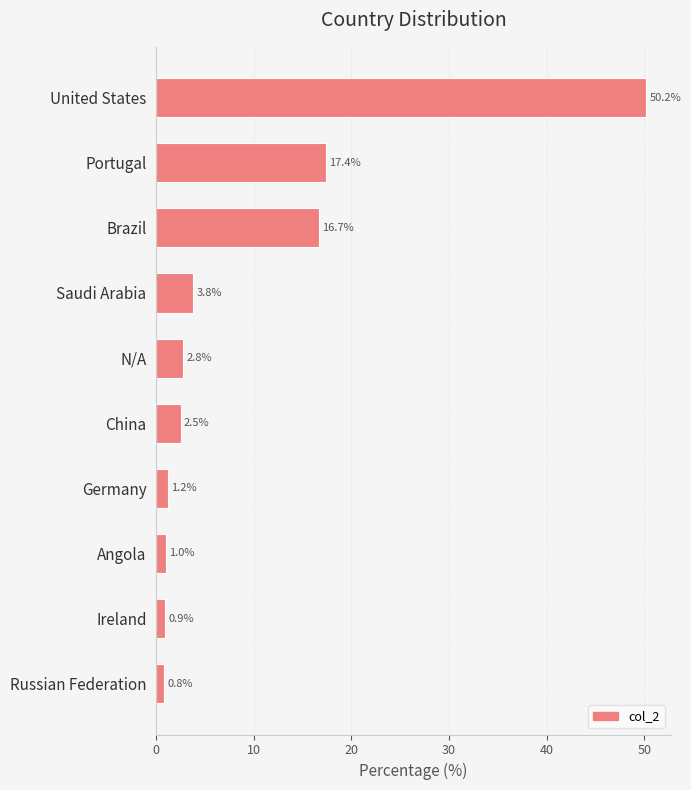

Reading top to bottom, what are all the values shown in this chart?

United States=50.2	Portugal=17.4	Brazil=16.7	Saudi Arabia=3.8	N/A=2.8	China=2.5	Germany=1.2	Angola=1.0	Ireland=0.9	Russian Federation=0.8